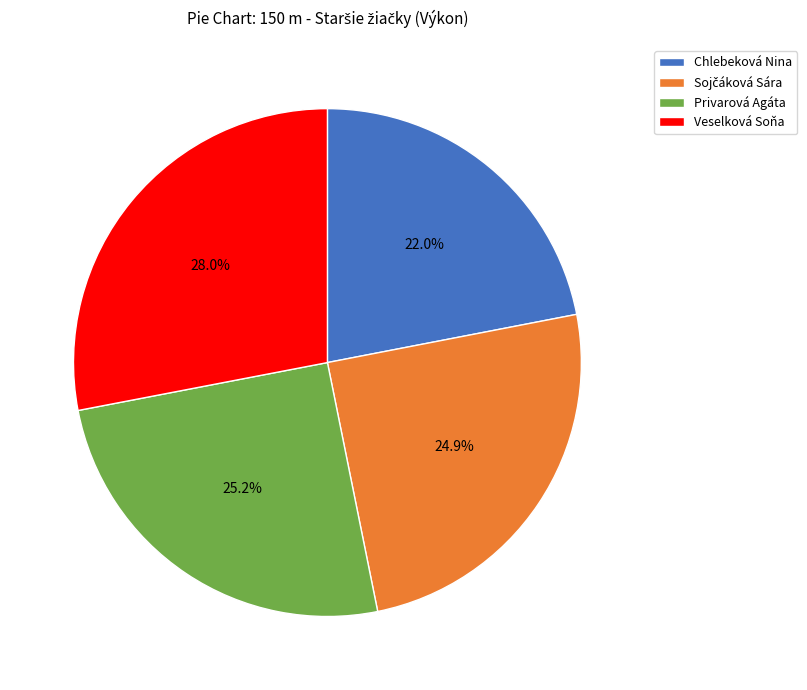

What portion of the pie excludes Veselková Soňa?

72.0%